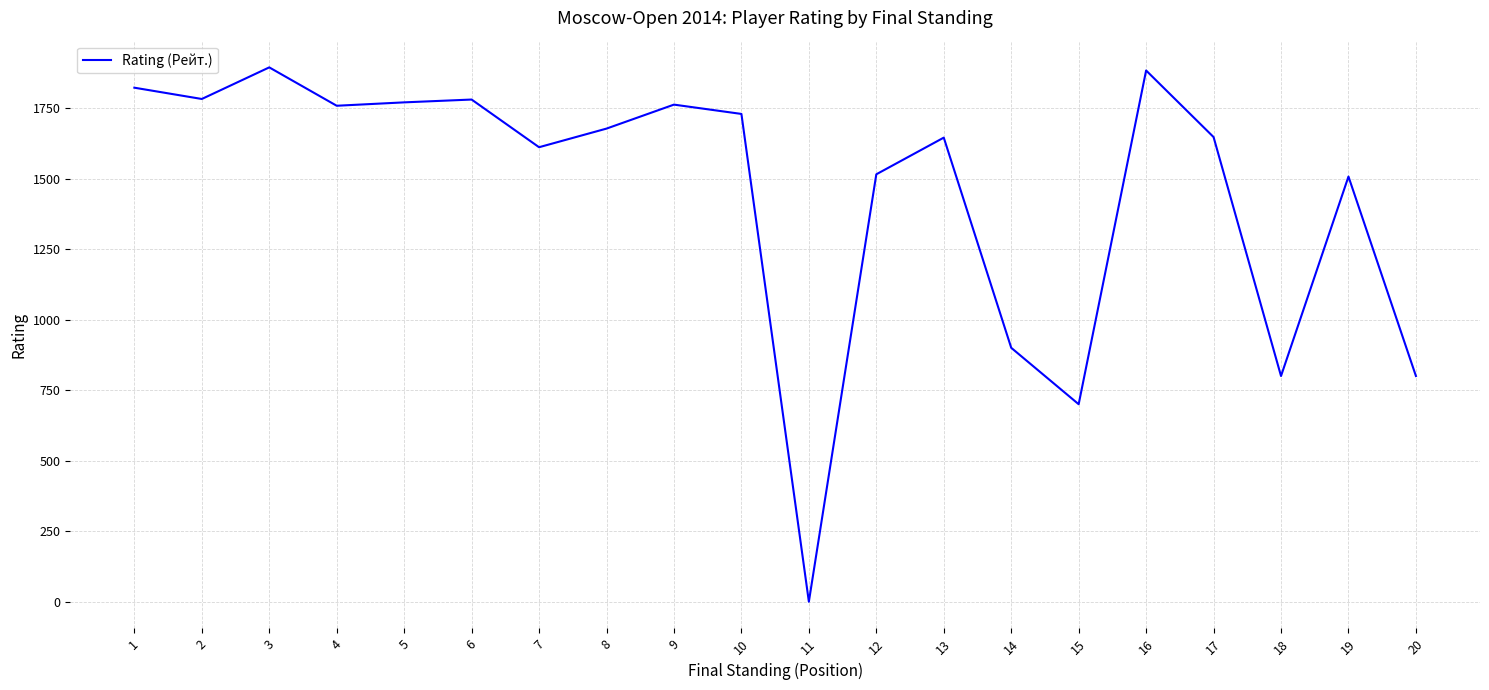

Is it true that the value at 11 is 0?

True